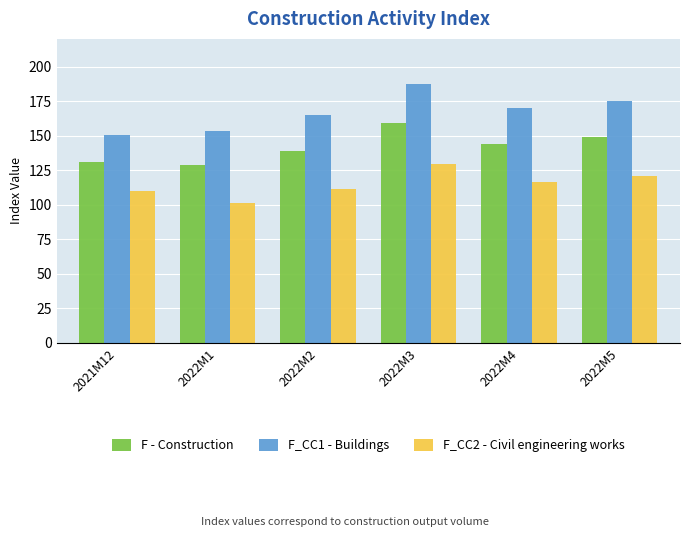

What is the value of the F - Construction bar at the 6th from the left?

148.9